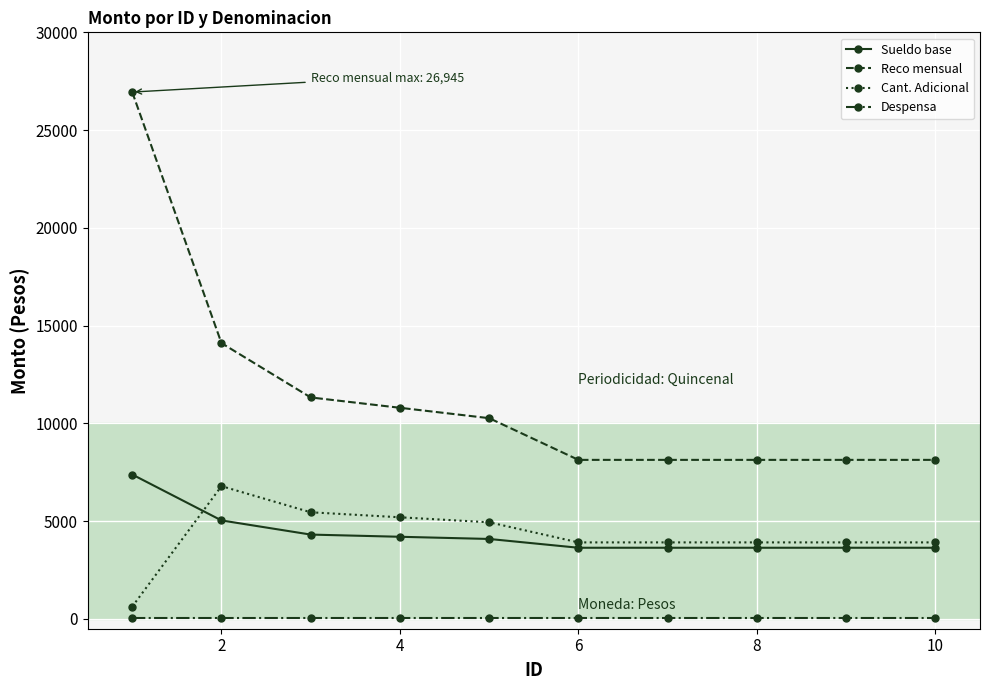

What are all the series names shown in the legend?

Sueldo base, Reco mensual, Cant. Adicional, Despensa